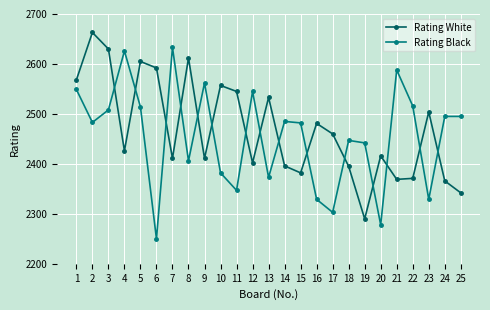

Rank the series by their maximum value, from lowest to highest.

Rating Black, Rating White